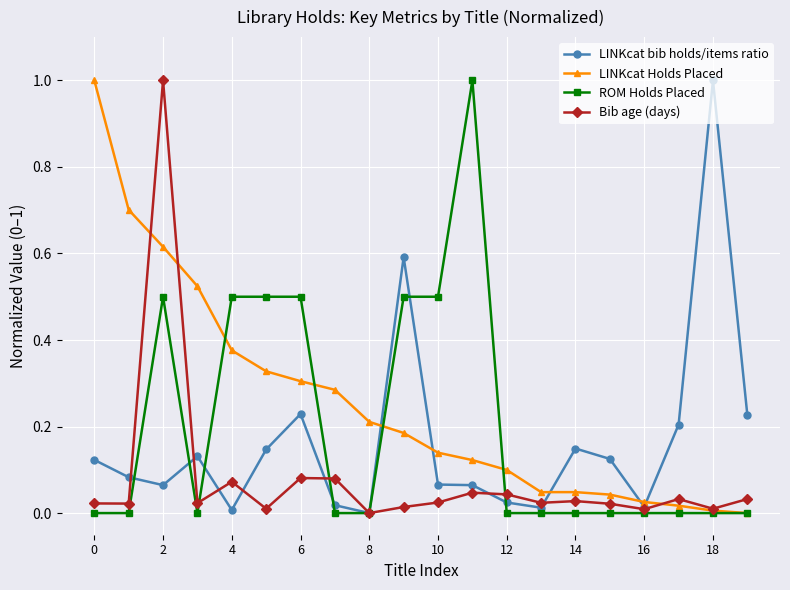

Which series has the largest total across all categories?

LINKcat Holds Placed